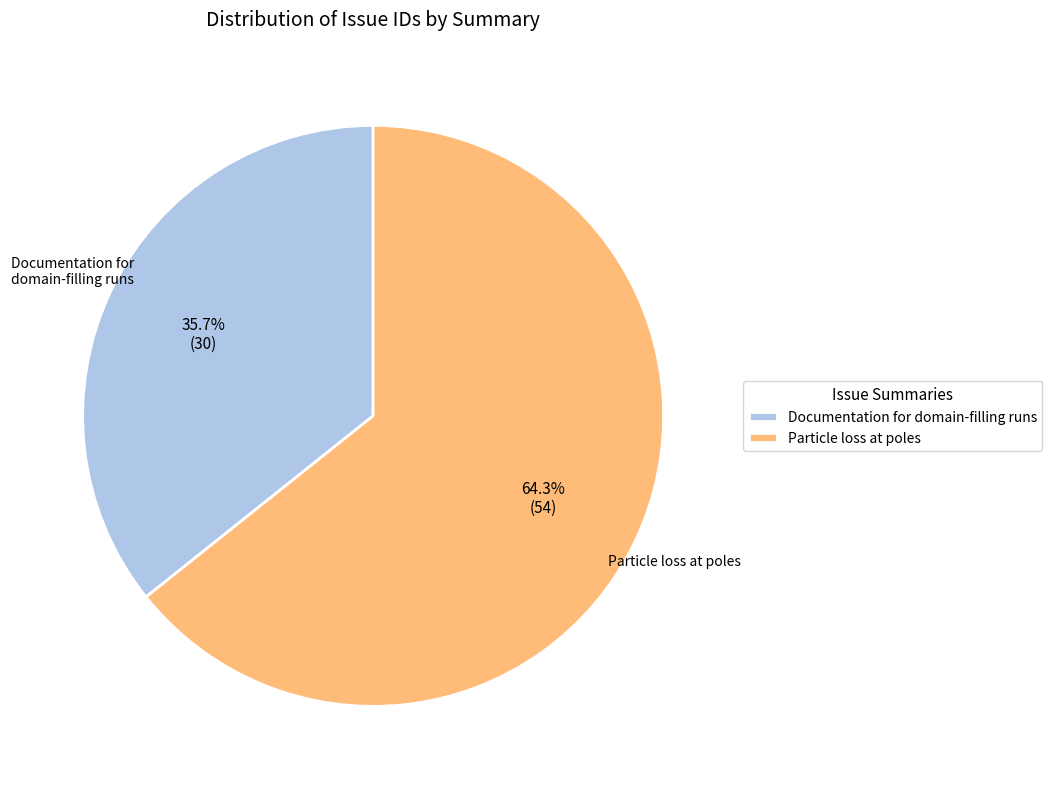

What portion of the pie excludes Documentation for domain-filling runs?

64.3%